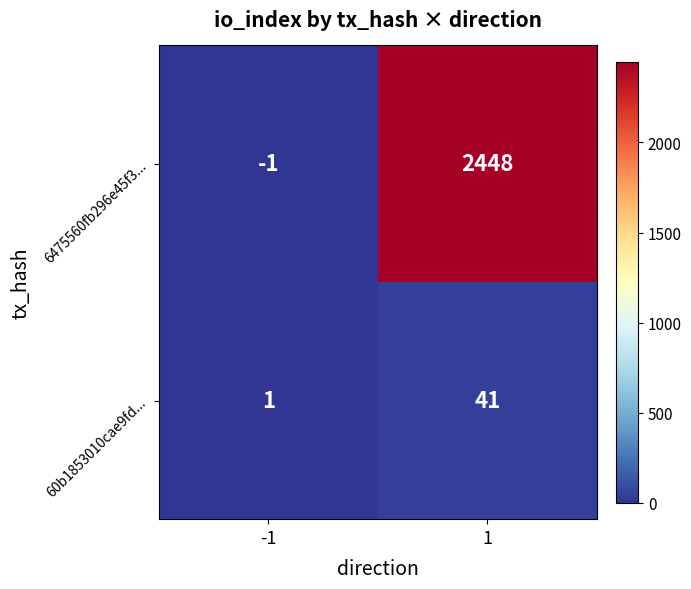

What is the approximate value of 6475560fb296e45f3... at 1, to the nearest 50?

2450